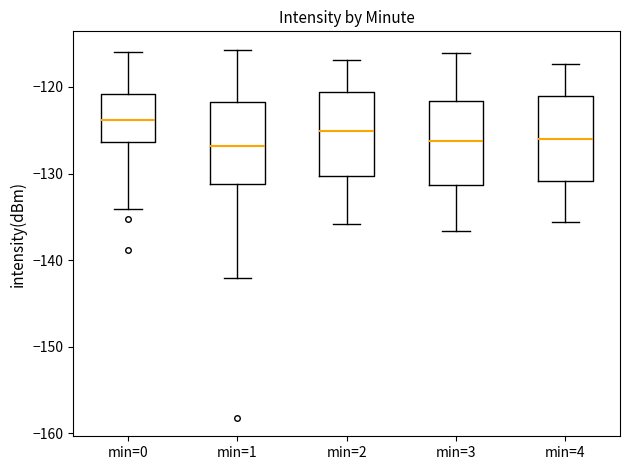

Reading left to right, transcribe this box plot: for each box, give where its median line is, the range the box spans, and where its two whiskers end, as read against the y-axis. The values are not printed on the chart, so give them approximately, as read against the axis.

min=0: median -124, box -126 to -121, whiskers -134 to -116
min=1: median -127, box -131 to -122, whiskers -142 to -116
min=2: median -125, box -130 to -121, whiskers -136 to -117
min=3: median -126, box -131 to -122, whiskers -137 to -116
min=4: median -126, box -131 to -121, whiskers -136 to -117